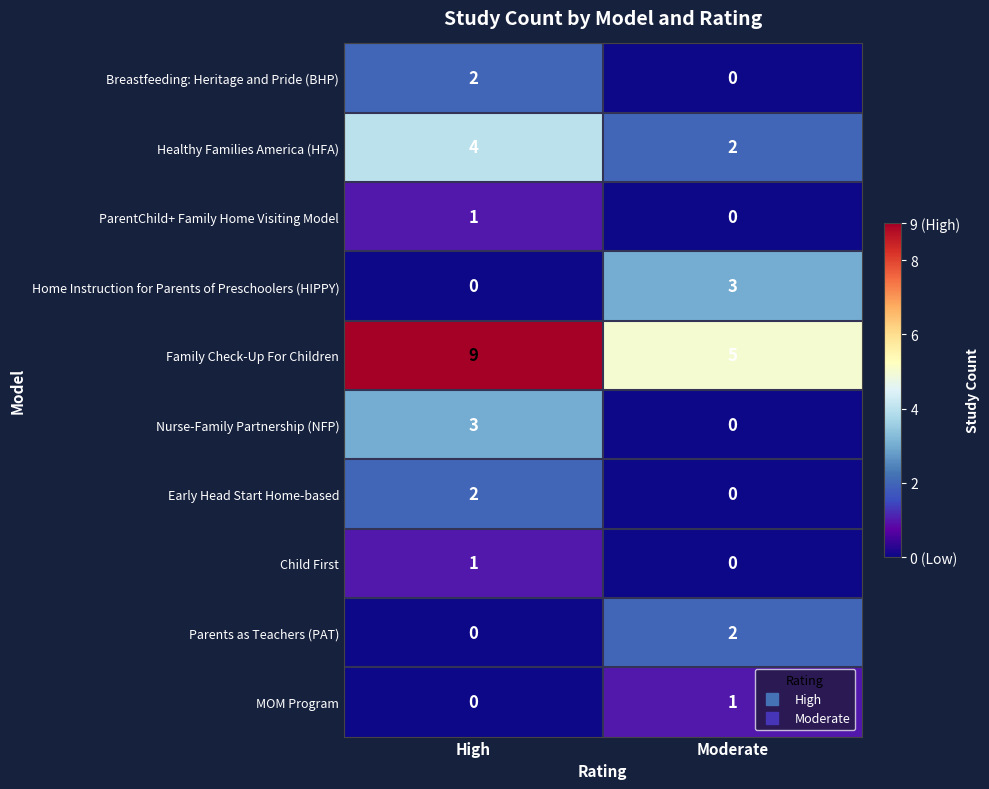

Reading left to right, list all the values displayed in this chart.

Breastfeeding: Heritage and Pride (BHP): 2	0
Healthy Families America (HFA): 4	2
ParentChild+ Family Home Visiting Model: 1	0
Home Instruction for Parents of Preschoolers (HIPPY): 0	3
Family Check-Up For Children: 9	5
Nurse-Family Partnership (NFP): 3	0
Early Head Start Home-based: 2	0
Child First: 1	0
Parents as Teachers (PAT): 0	2
MOM Program: 0	1